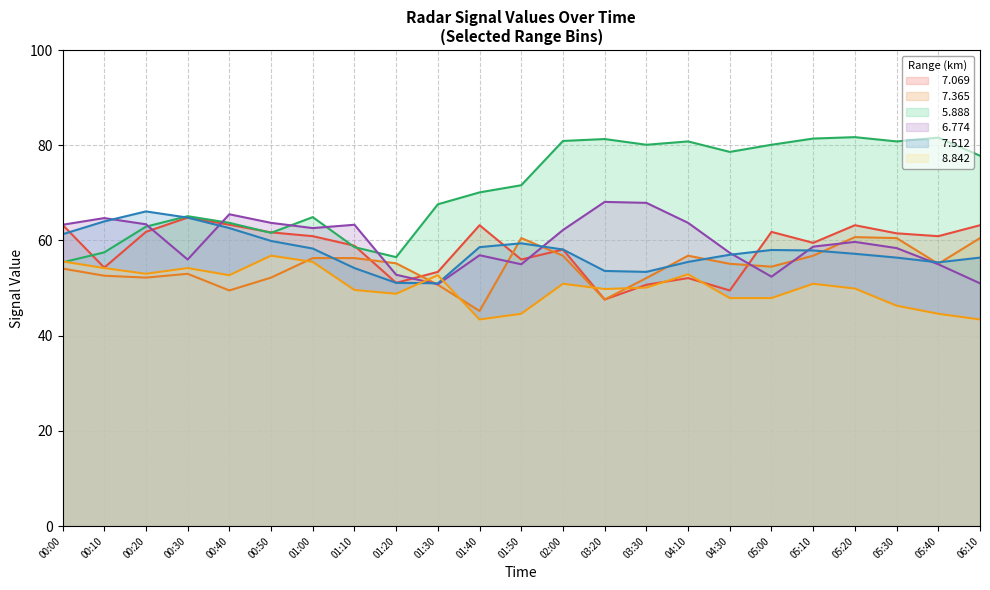

At which label does   7.512 first exceed 57?

00:00